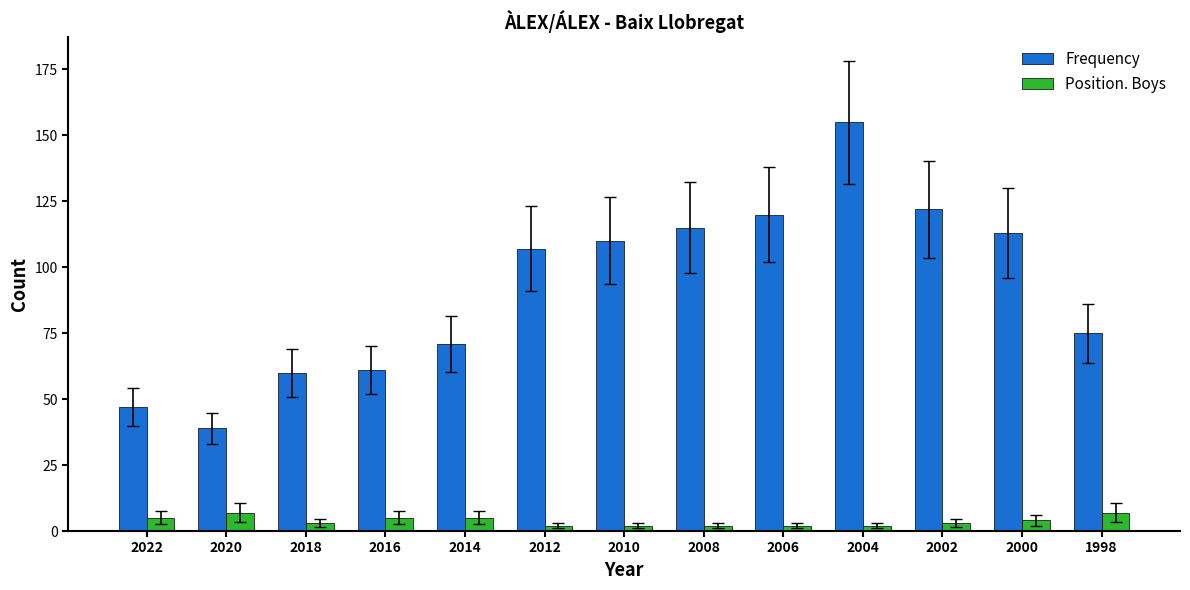

Reading left to right, transcribe all the data shown in this chart.

Frequency: 47	39	60	61	71	107	110	115	120	155	122	113	75
Position. Boys: 5	7	3	5	5	2	2	2	2	2	3	4	7